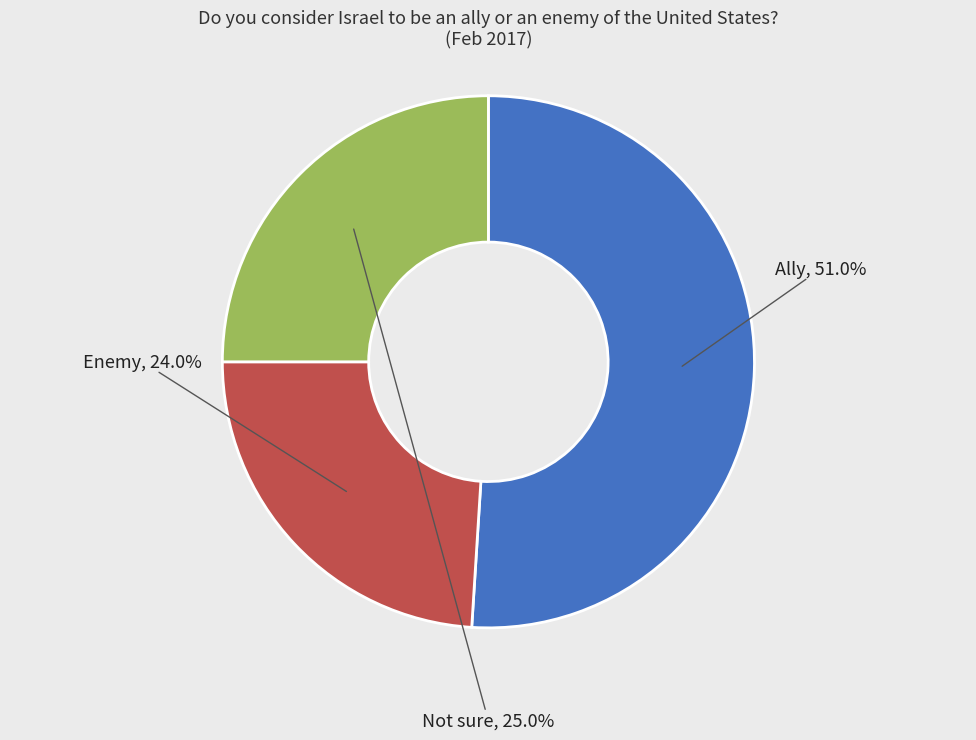

What is the largest slice in the pie chart?

Ally